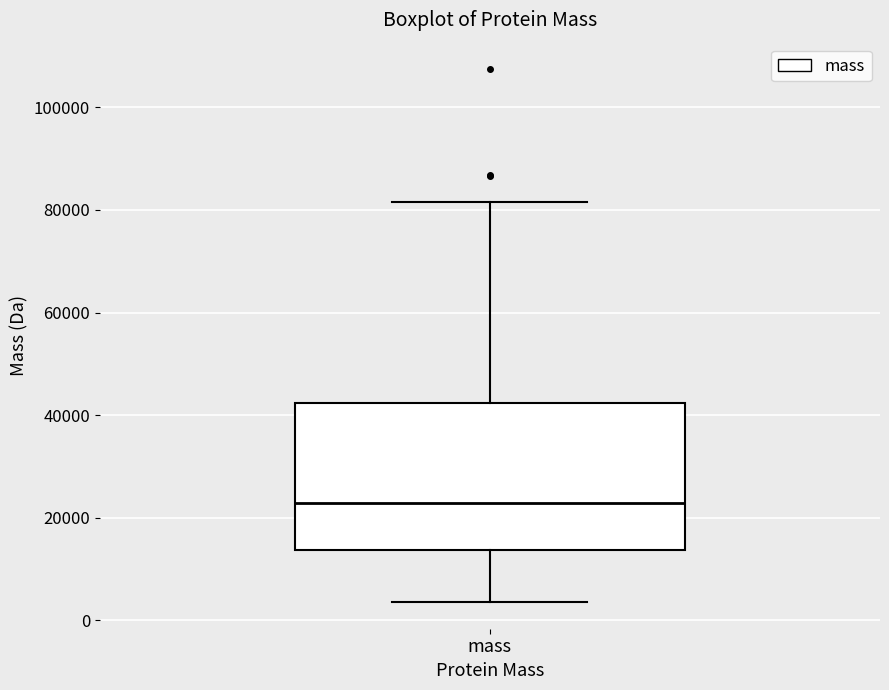

Transcribe this box plot: give where the median line is, the range the box spans, and where the two whiskers end, as read against the y-axis. The values are not printed on the chart, so give them approximately, as read against the axis.

median 22000, box 14000 to 42000, whiskers 4000 to 82000